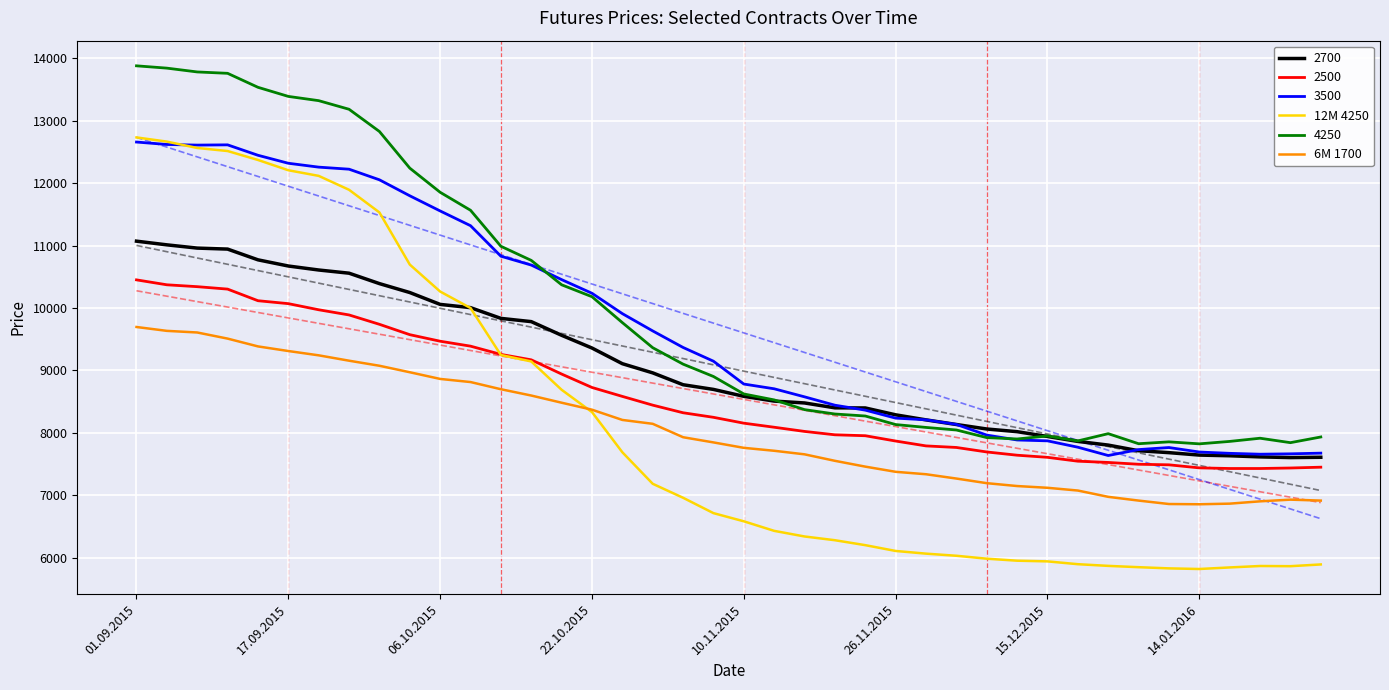

What is the greatest value displayed?

13879.0